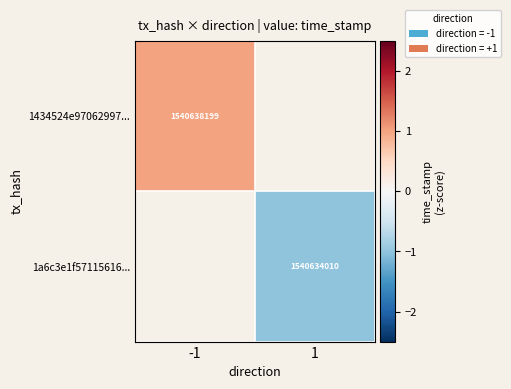

What is the maximum value shown in the chart?

1.0